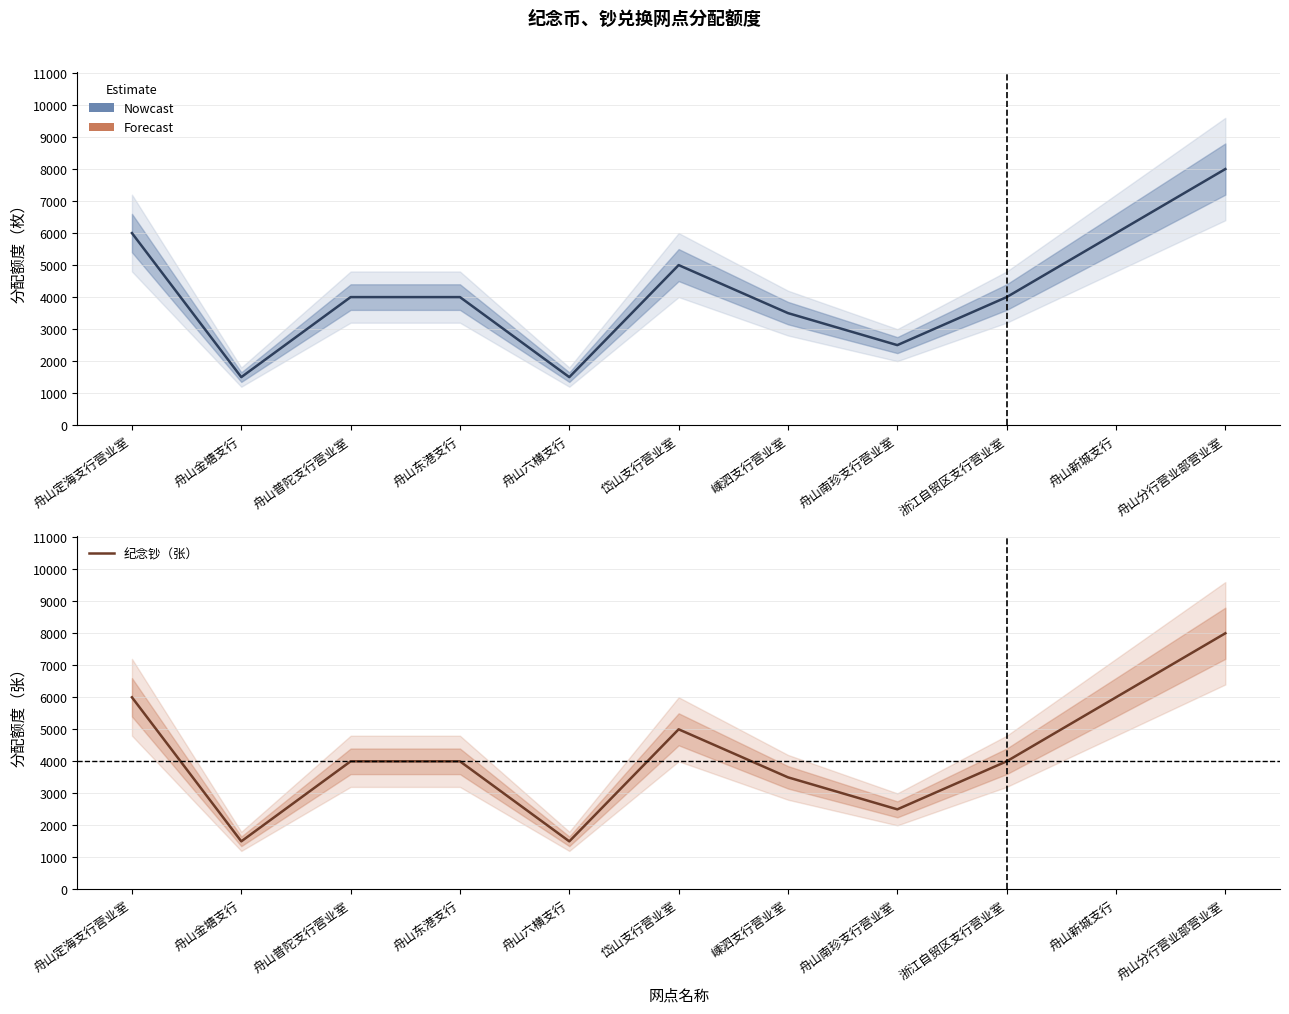

At which category does the chart reach its minimum across all series?

舟山金塘支行